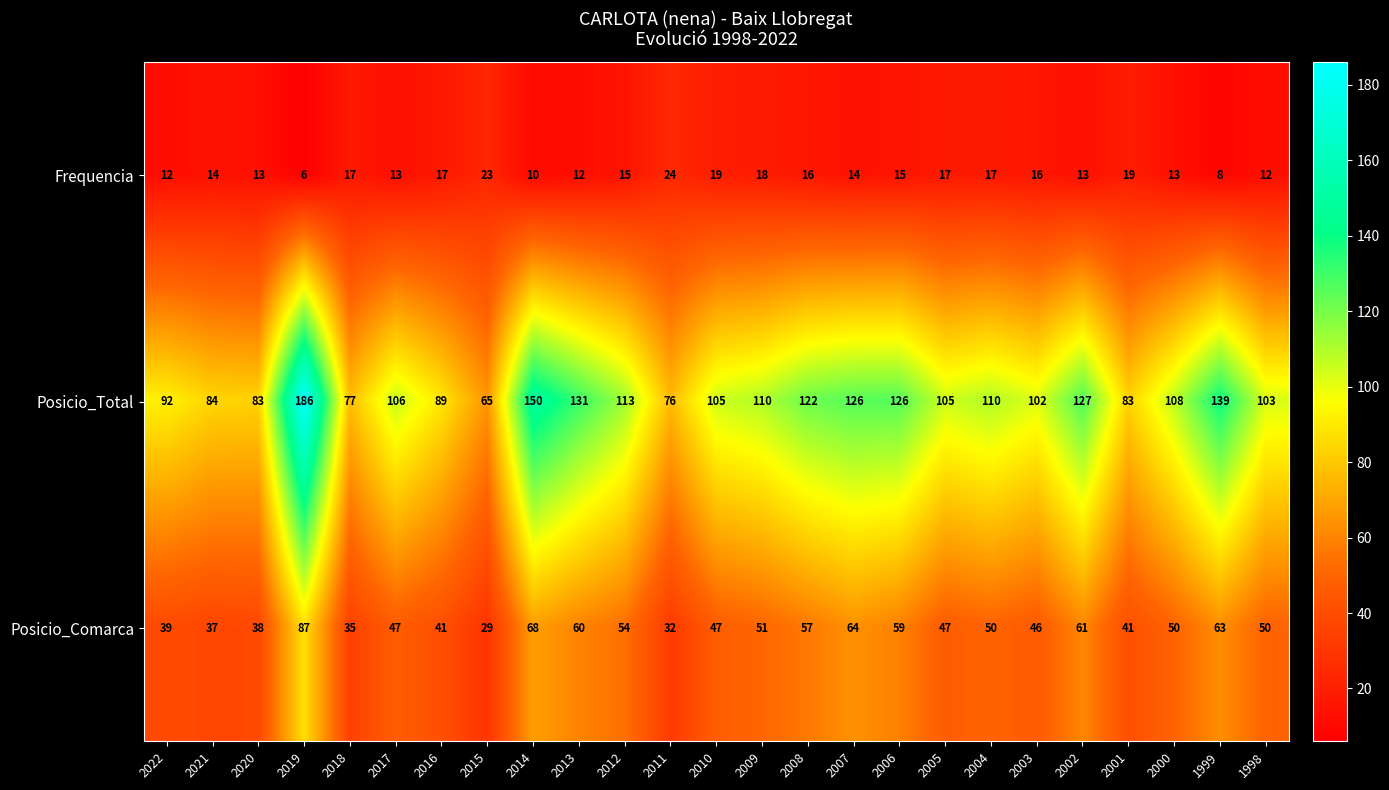

What is the sum of all Posicio_Total values?

2718